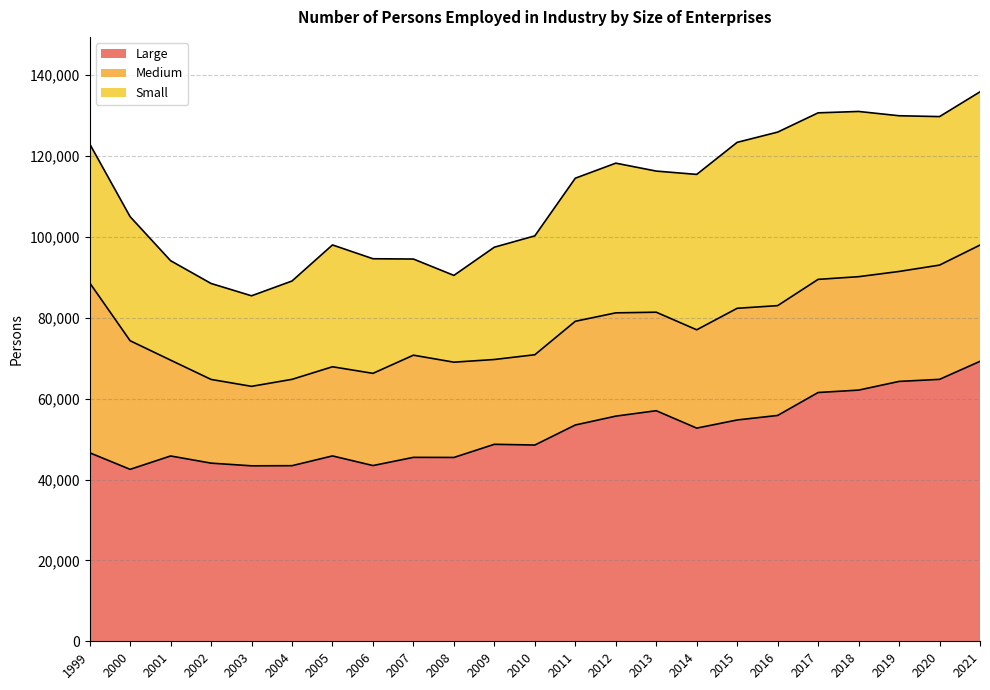

How many values in the Large series are below 48715?

11